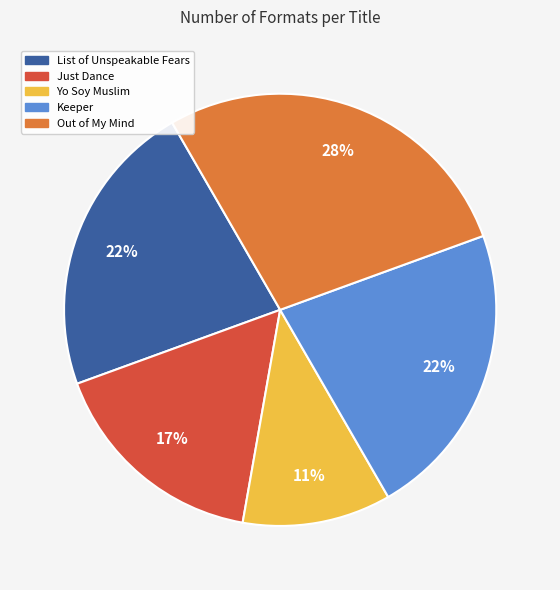

How many segments does this pie chart have?

5